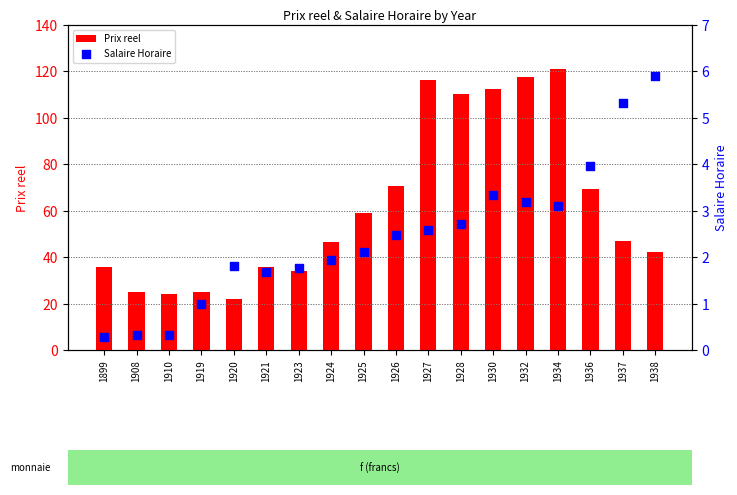

Is the value of Prix reel at 1919 greater than the value of Salaire Horaire at 1926?

Yes